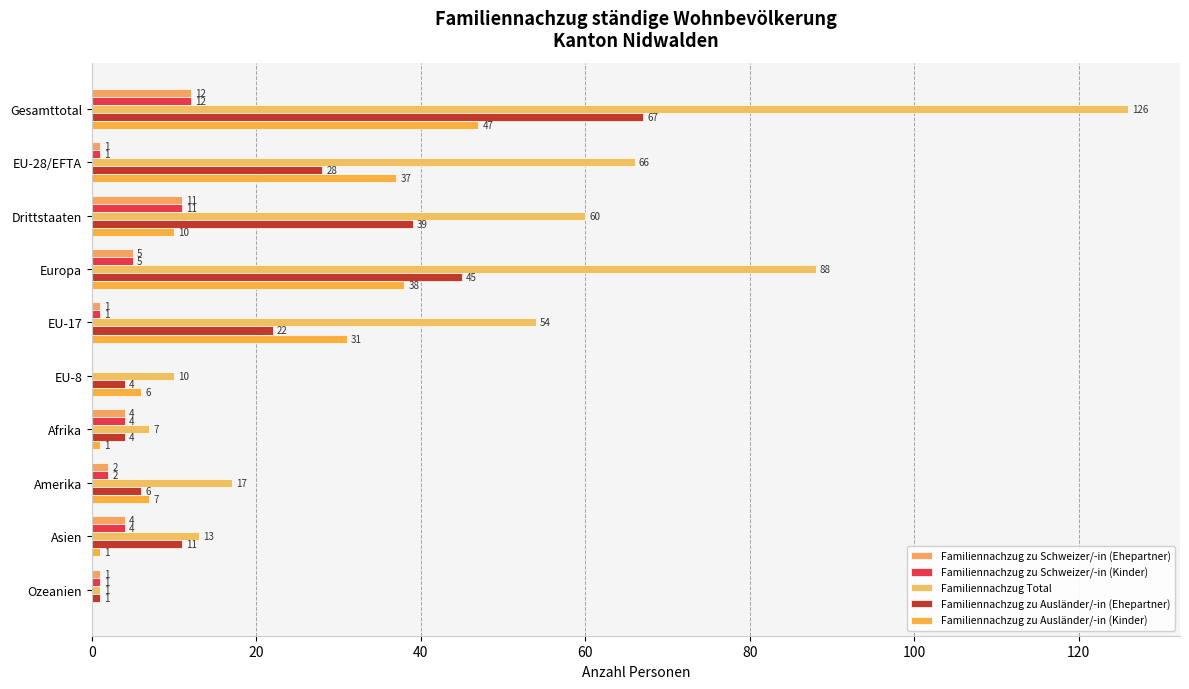

How many positive values does the Familiennachzug zu Schweizer/-in (Kinder) series have?

9